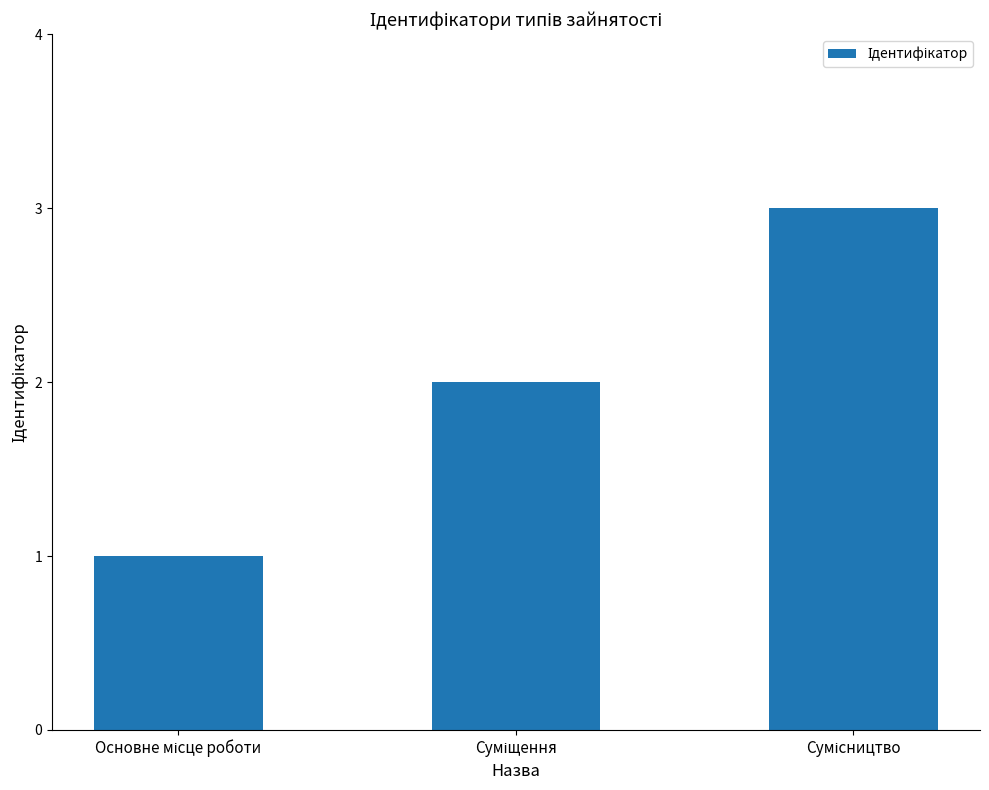

What is the maximum value shown in the chart?

3